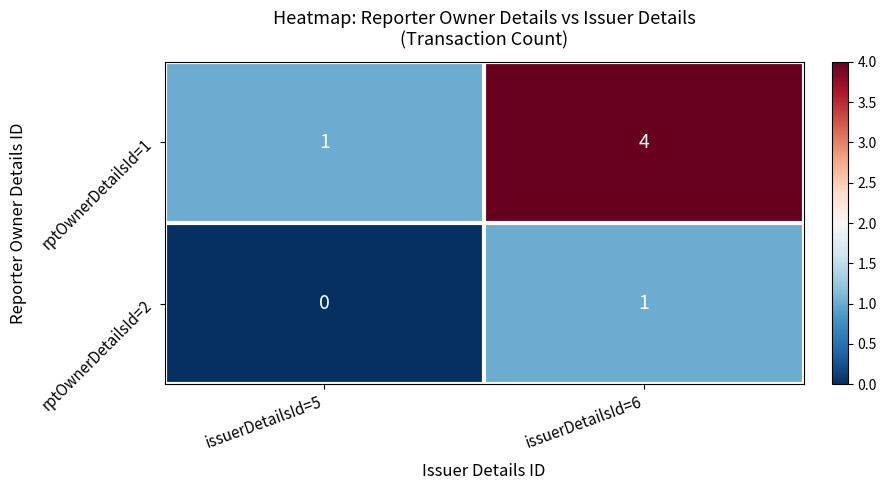

At issuerDetailsId=5, list the series in order from largest to smallest.

rptOwnerDetailsId=1, rptOwnerDetailsId=2